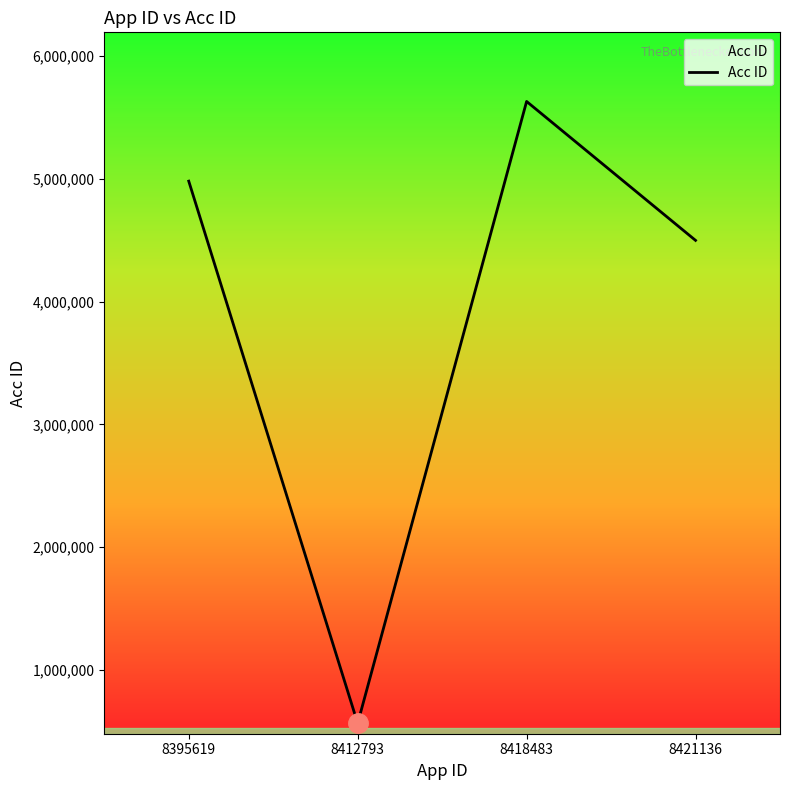

What is the sum of all values?

15677675